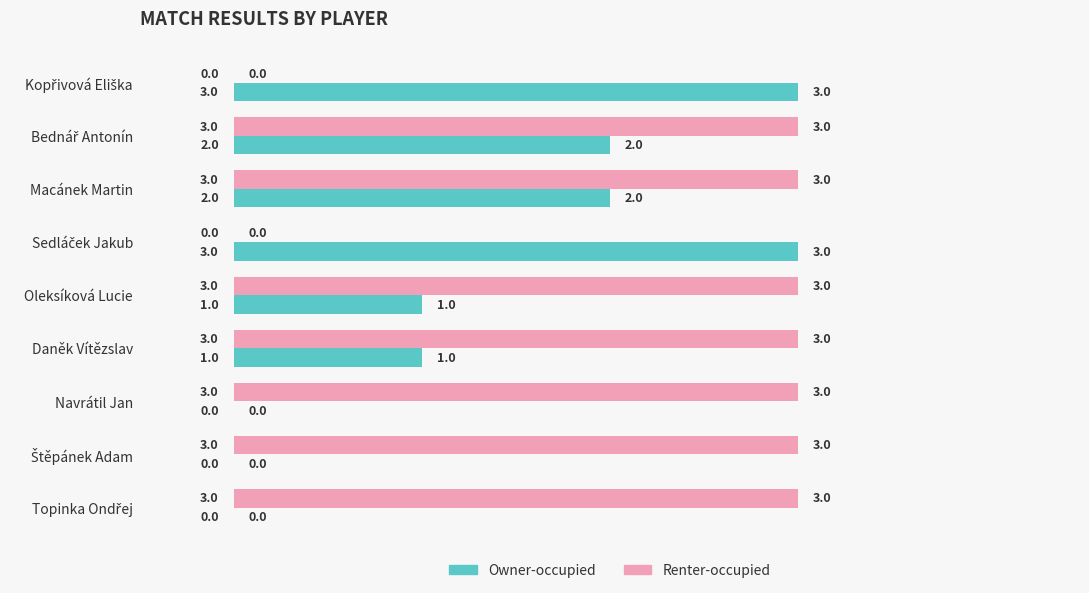

What is the sum of all Renter-occupied values?

21